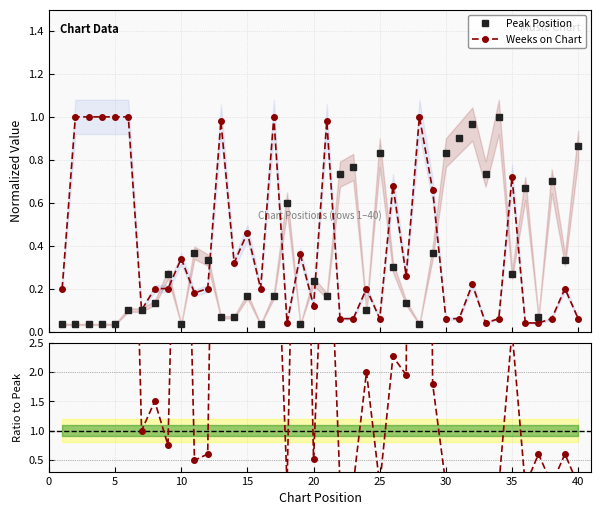

What is the difference between the second highest and minimum values in the Peak Position series?

0.9